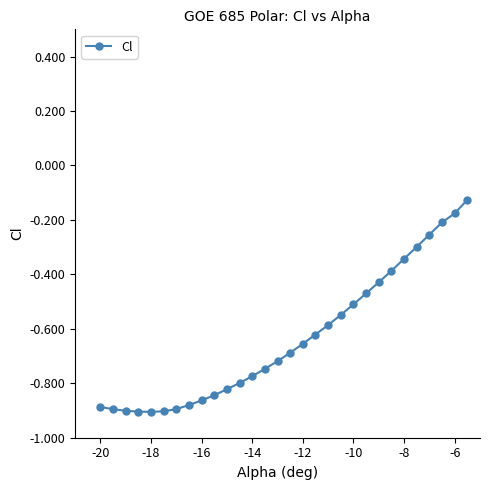

What is the difference between the second highest and minimum values?

0.7